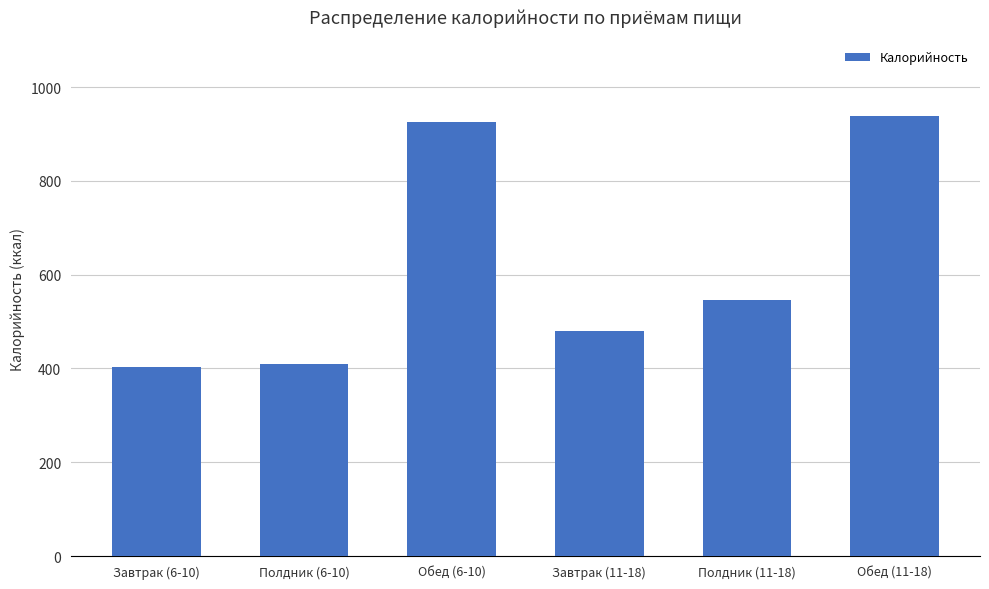

At which label does the data first exceed 545?

Обед (6-10)